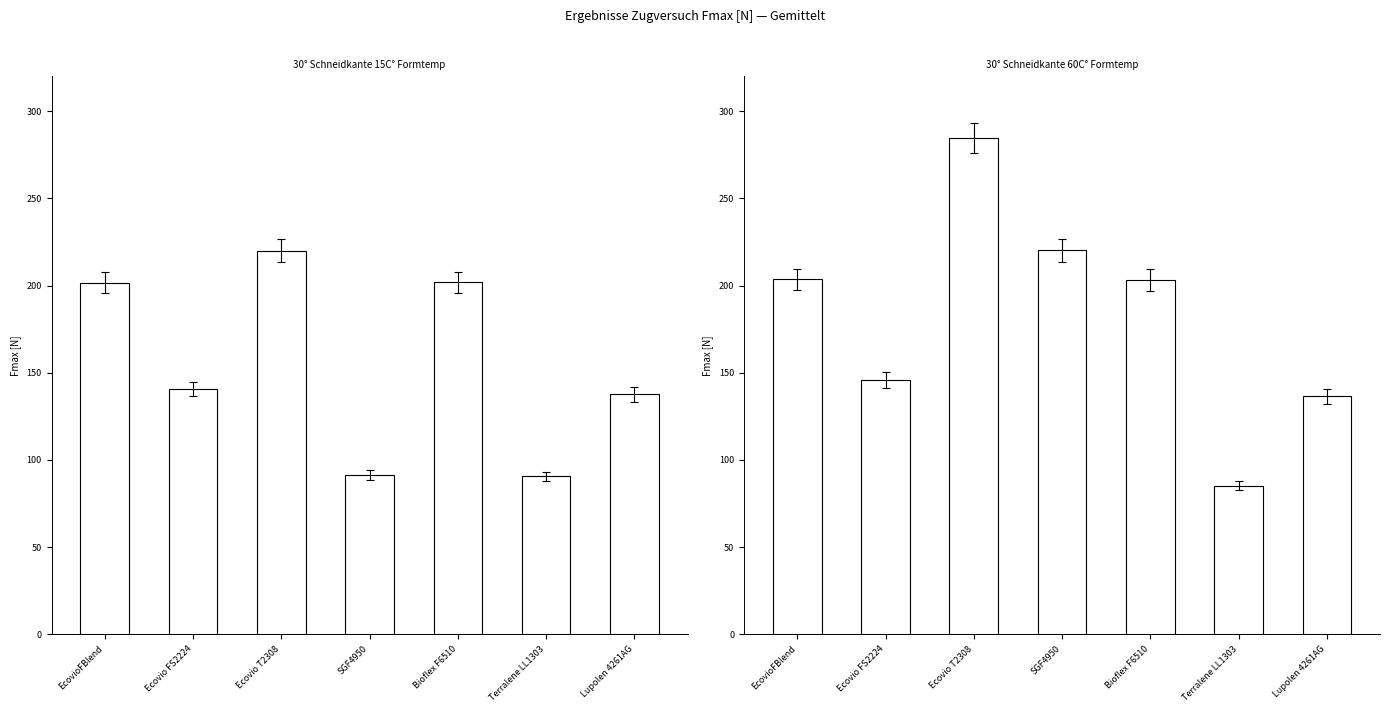

Rank the series by their average value, from highest to lowest.

30° Schneidkante 60C° Formtemp, 30° Schneidkante 15C° Formtemp